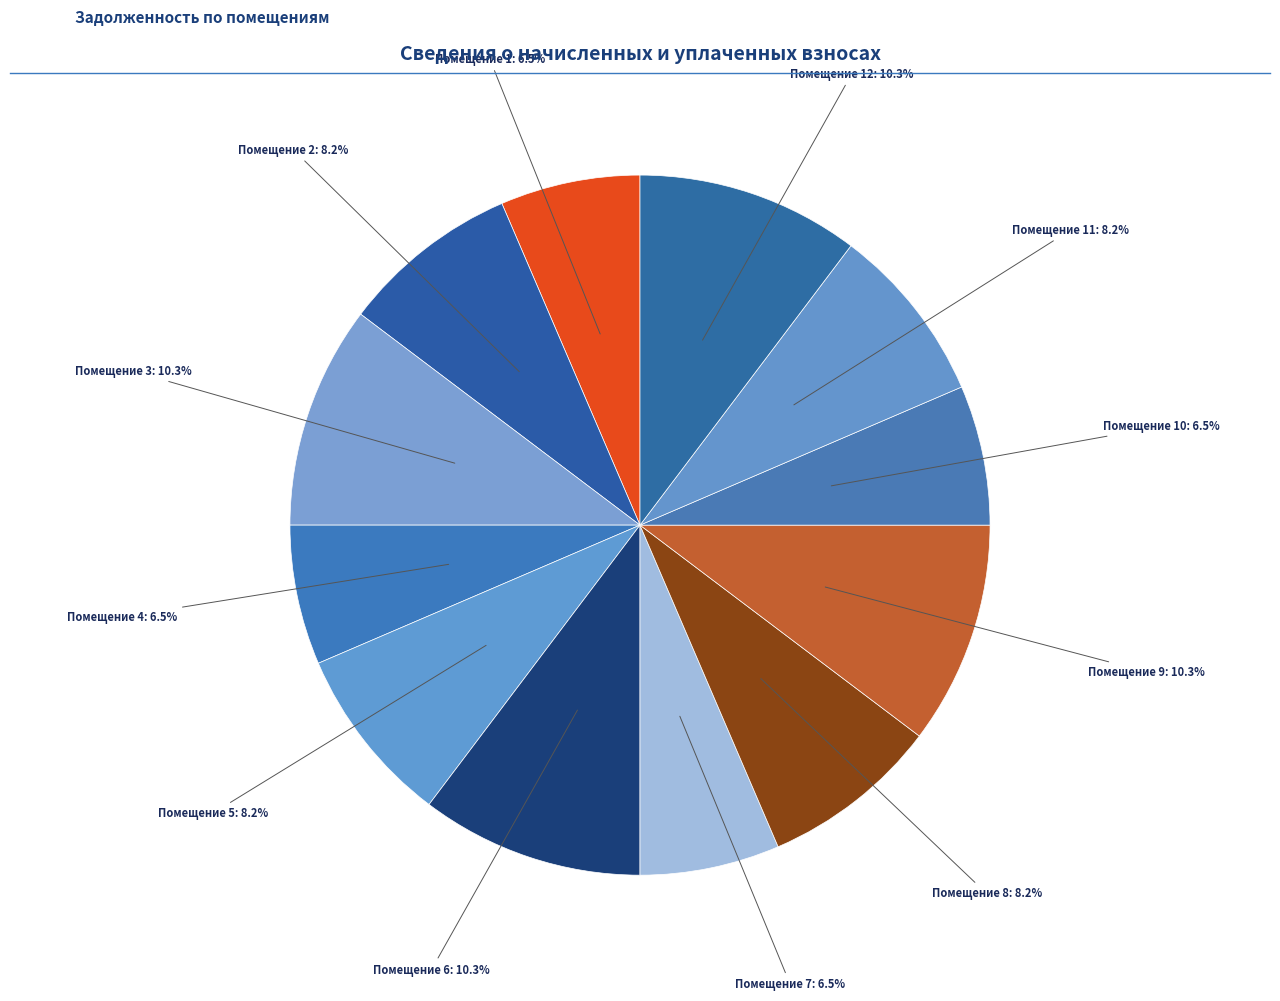

To the nearest percent, what is the difference between the largest and smallest slice percentages?

4%